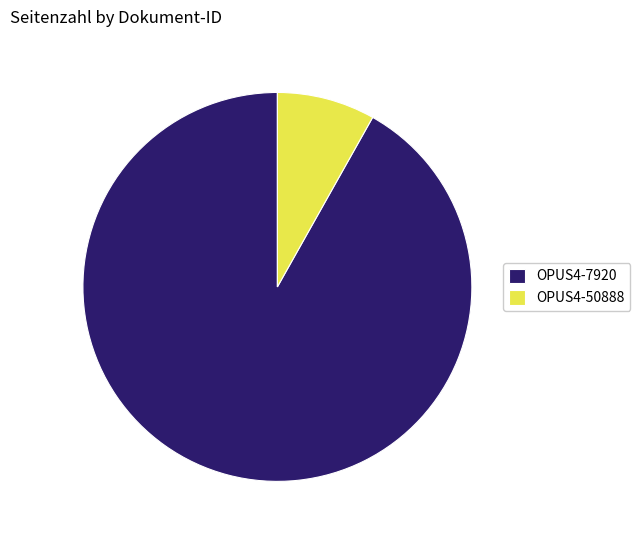

Which slice represents more than half of the pie?

OPUS4-7920